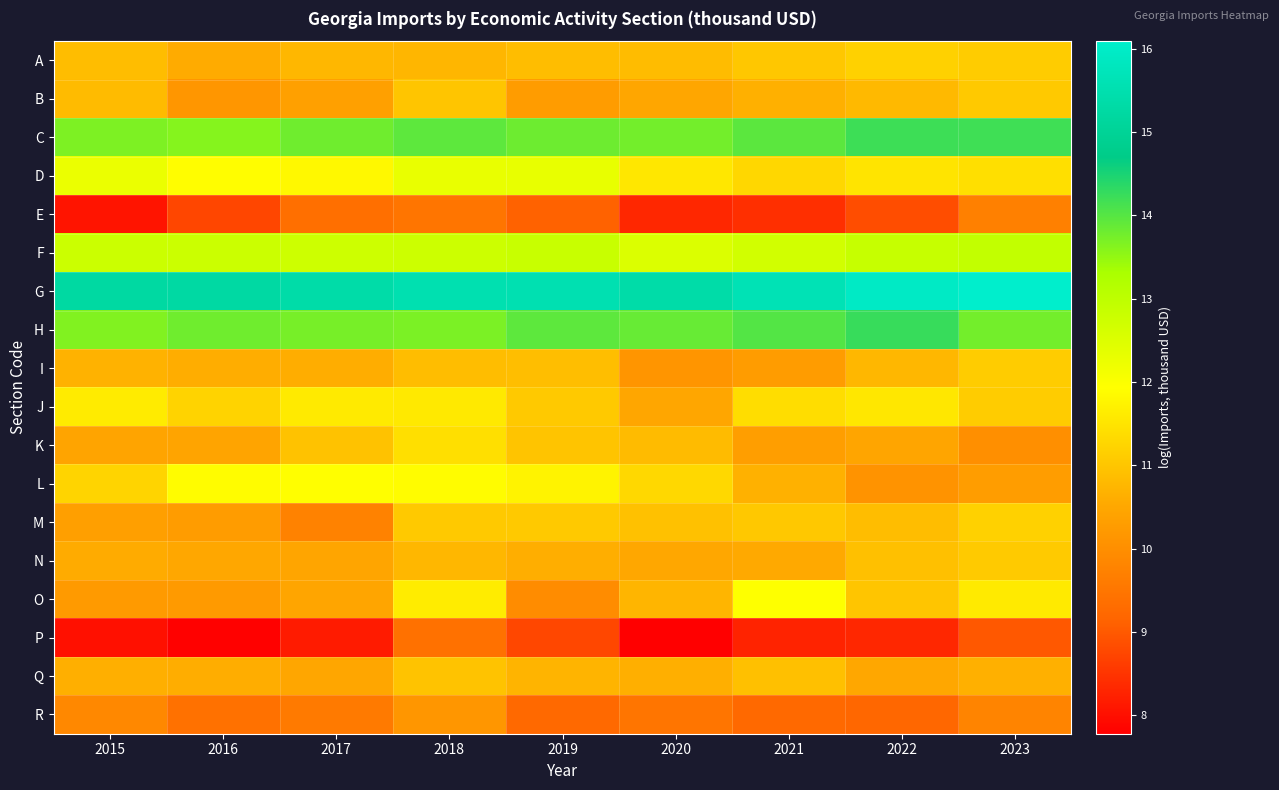

How many series are shown in this chart?

18